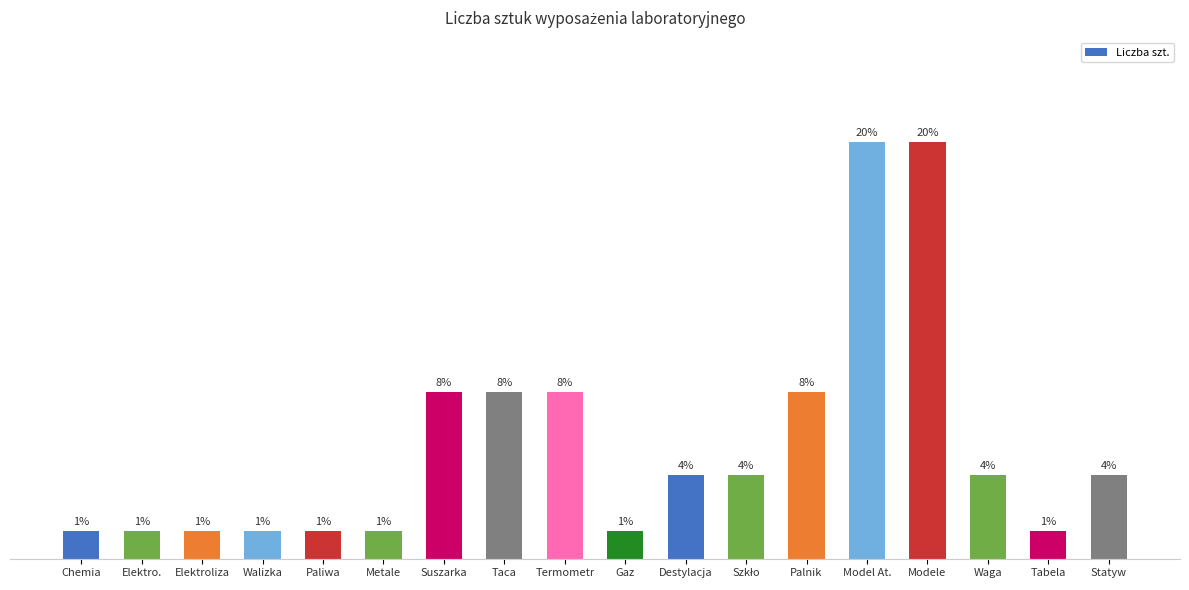

Is it true that the value at Modele is 15?

True